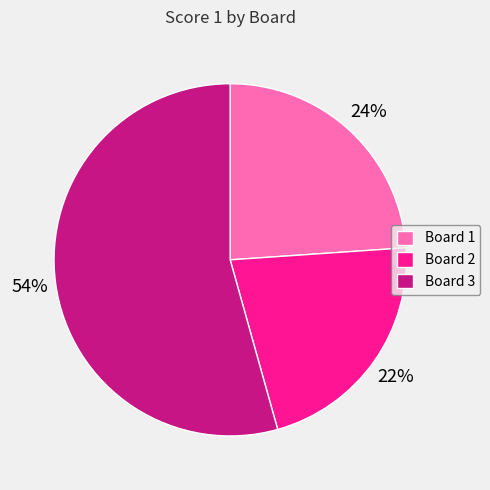

Which category has the smallest portion of the pie?

Board 2